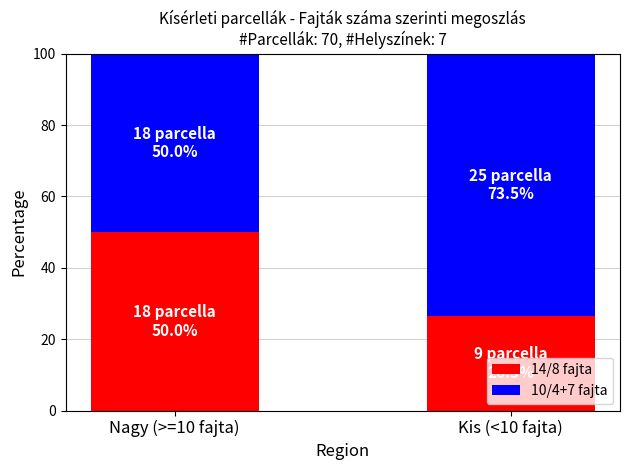

How many data points does each series have?

2